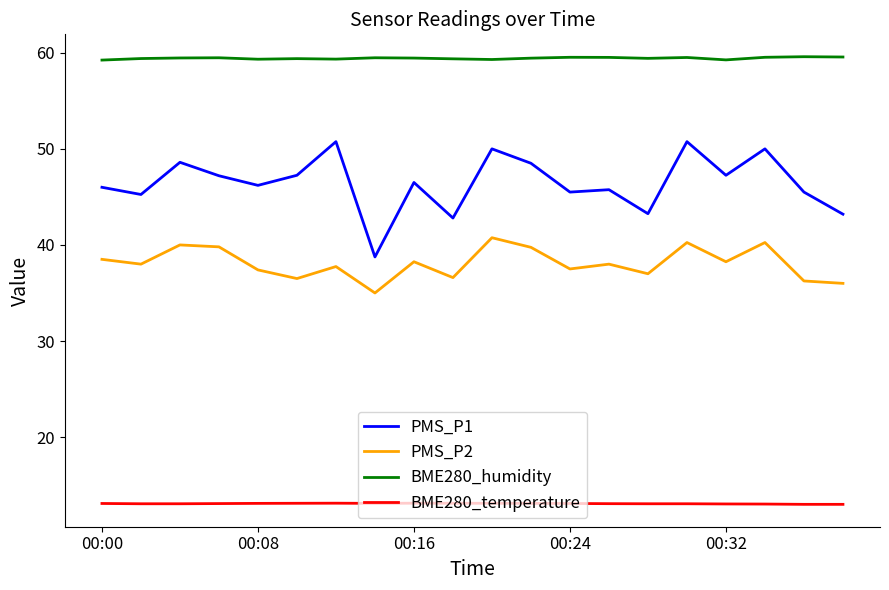

Which series has the largest total across all categories?

BME280_humidity